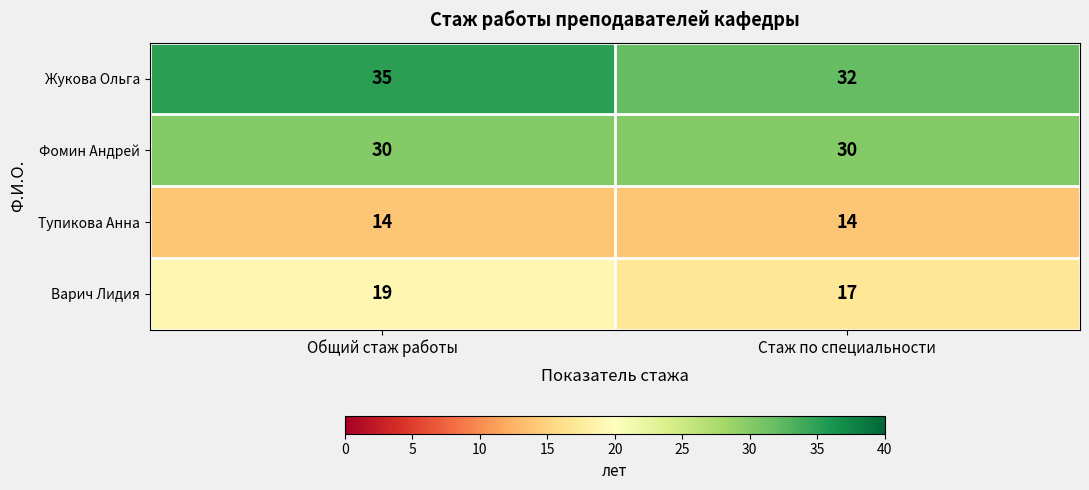

Between Общий стаж работы and Стаж по специальности, which series saw the biggest shift?

Жукова Ольга